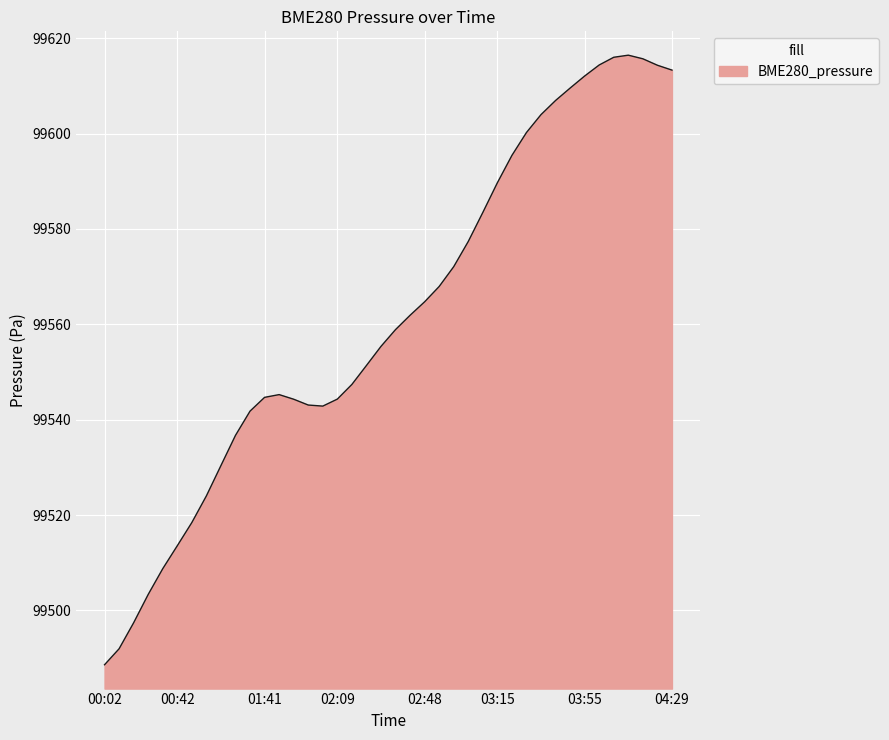

What is the difference between the maximum and minimum values?

127.8